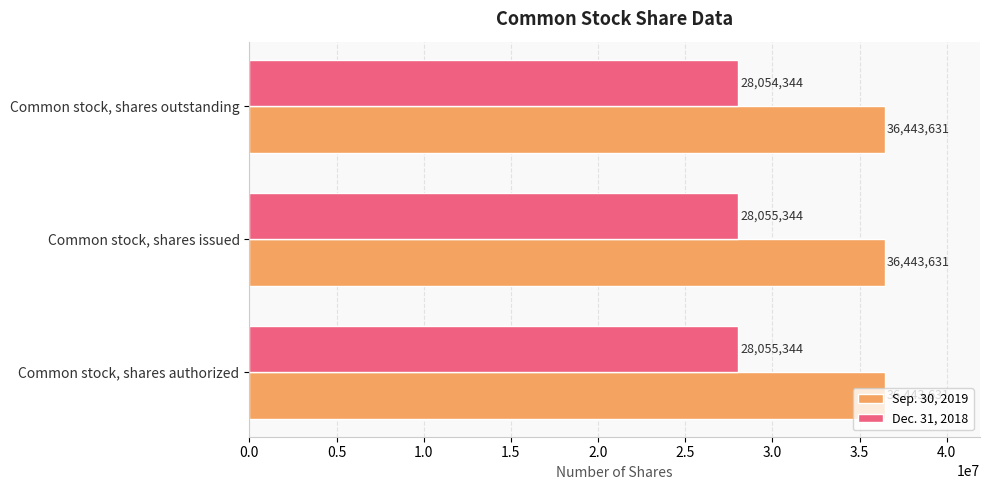

What is the approximate value of Sep. 30, 2019 at Common stock, shares issued?

36443631